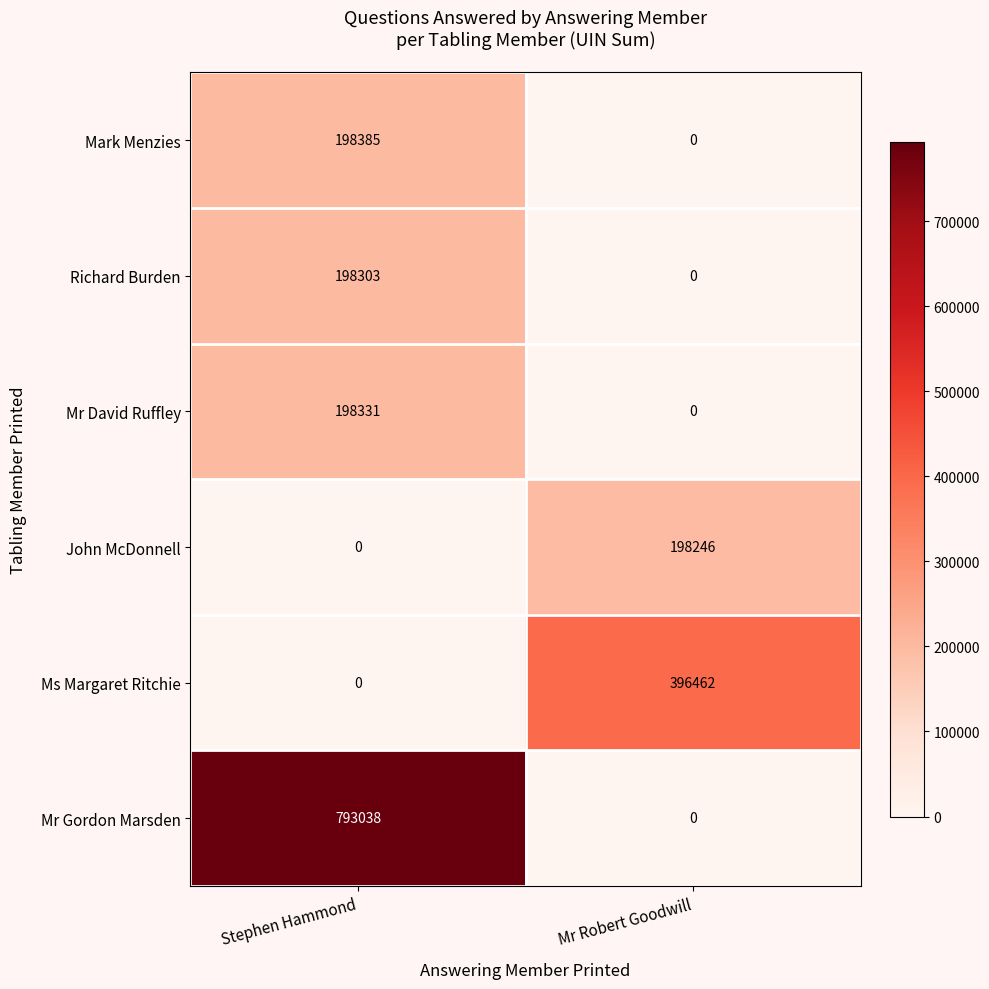

What is the spread (max minus min) of values at Mr Robert Goodwill?

396462